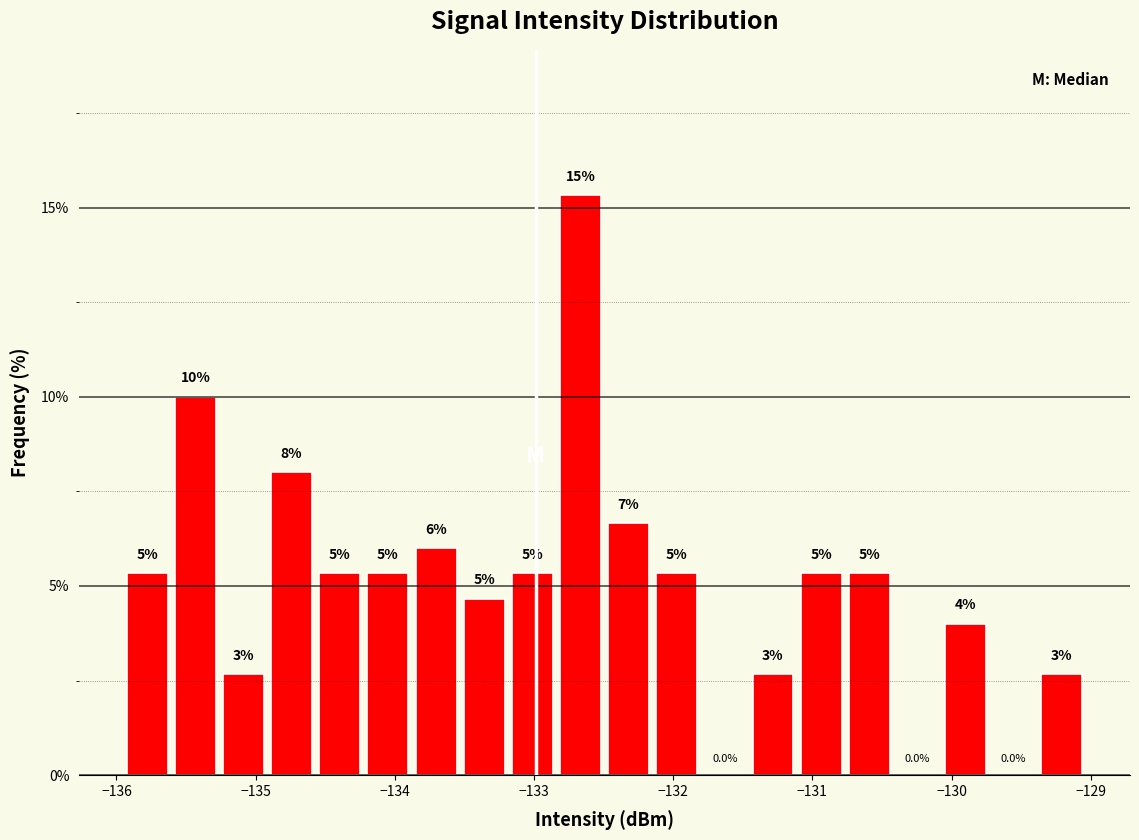

Around what value on the x-axis is the tallest bar? Give the approximate position of its centre, as read against the axis.

-132.7